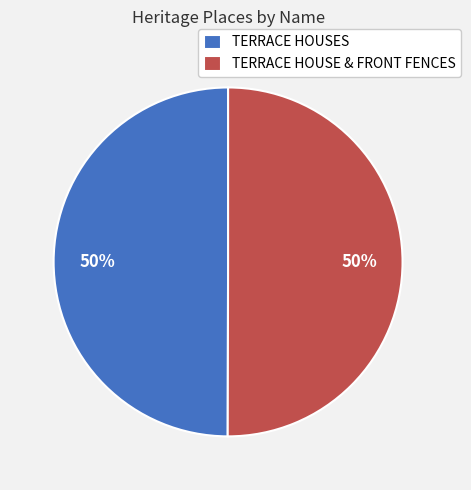

What is the ratio of the value at TERRACE HOUSES to the value at TERRACE HOUSE & FRONT FENCES?

1.0